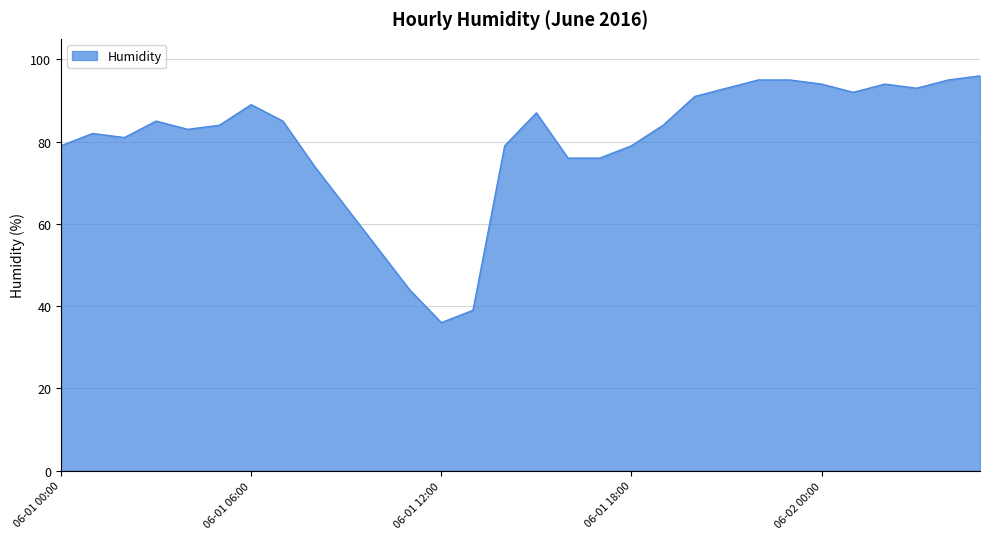

What is the minimum value shown in the chart?

36